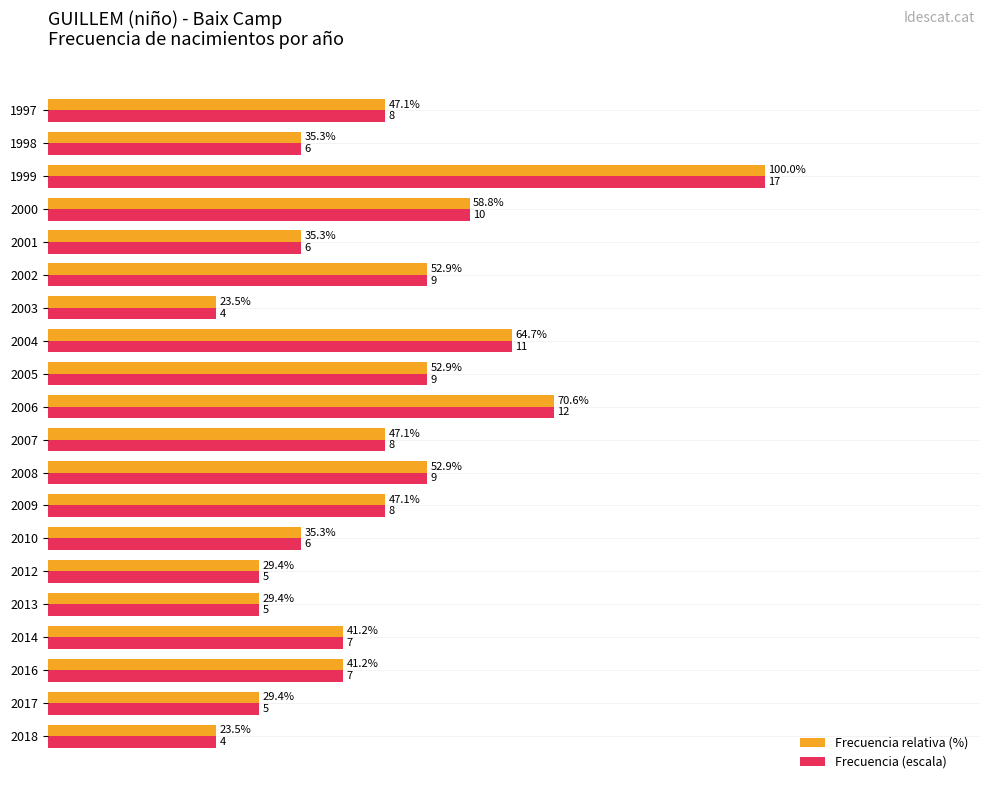

Is the value of Frecuencia (escala) at 2018 greater than the value of Frecuencia relativa (%) at 2007?

No